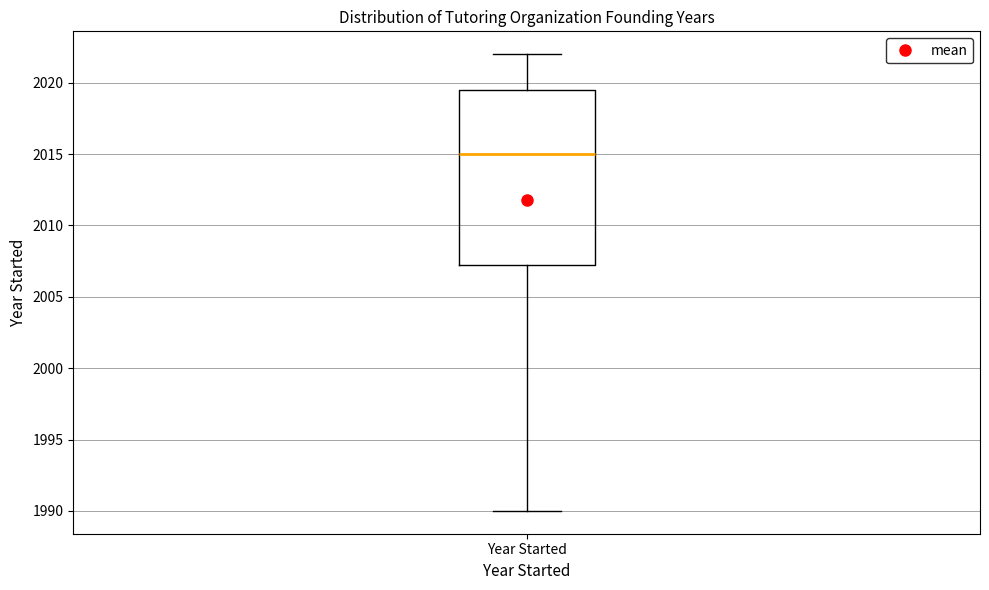

Transcribe this box plot: give where the median line is, the range the box spans, and where the two whiskers end, as read against the y-axis. The values are not printed on the chart, so give them approximately, as read against the axis.

median 2015.0, box 2007.5 to 2019.5, whiskers 1990.0 to 2022.0